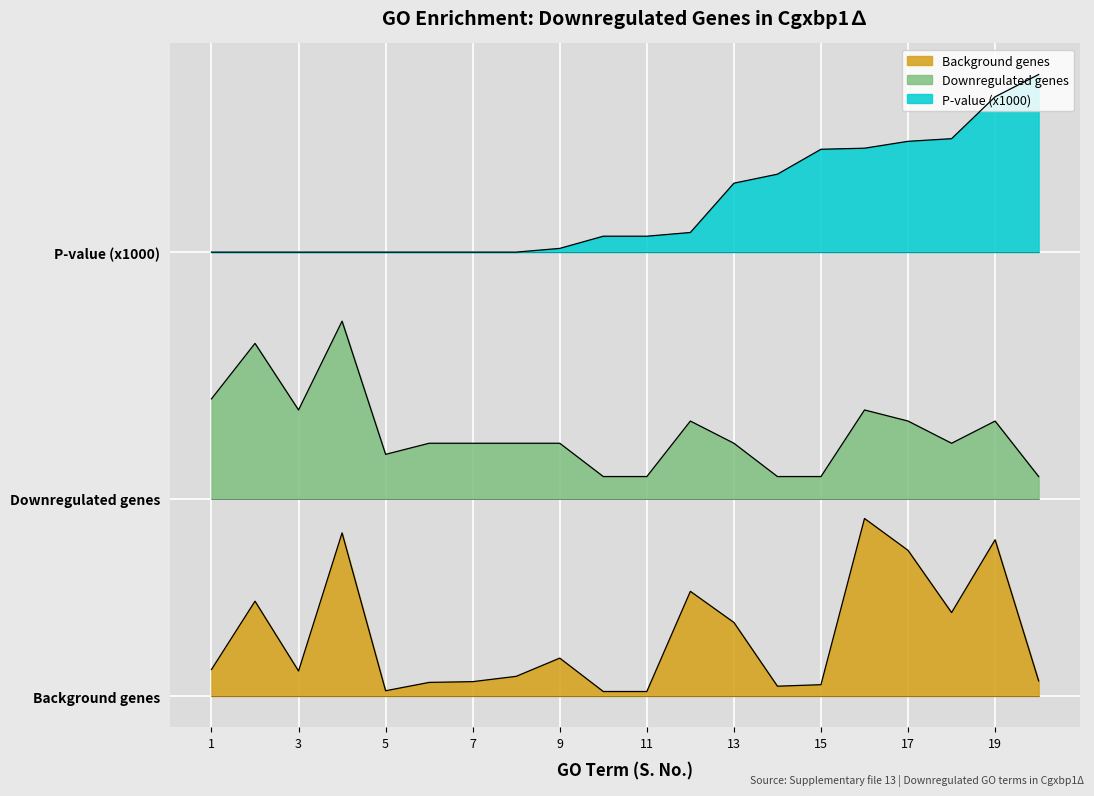

What are all the series names shown in the legend?

Background genes, Downregulated genes, P-value (x1000)